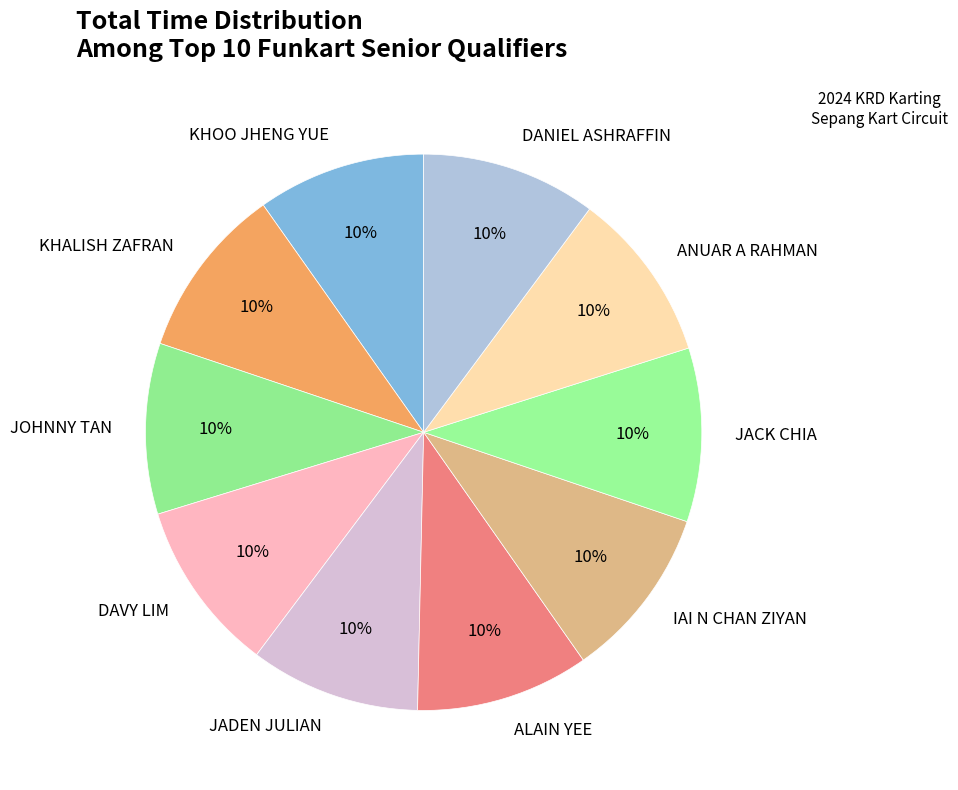

How many slices are in this pie chart?

10